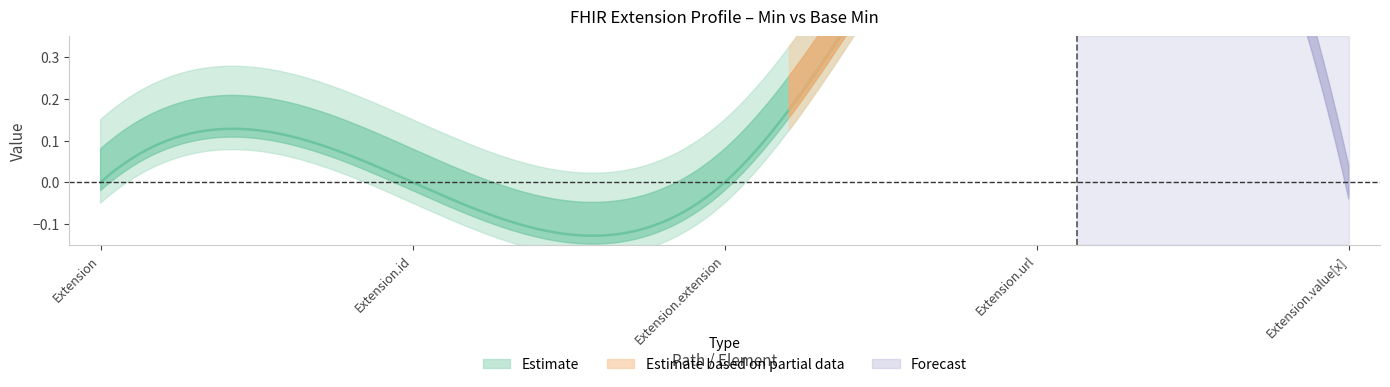

How many interior local peaks does the Min series have?

1